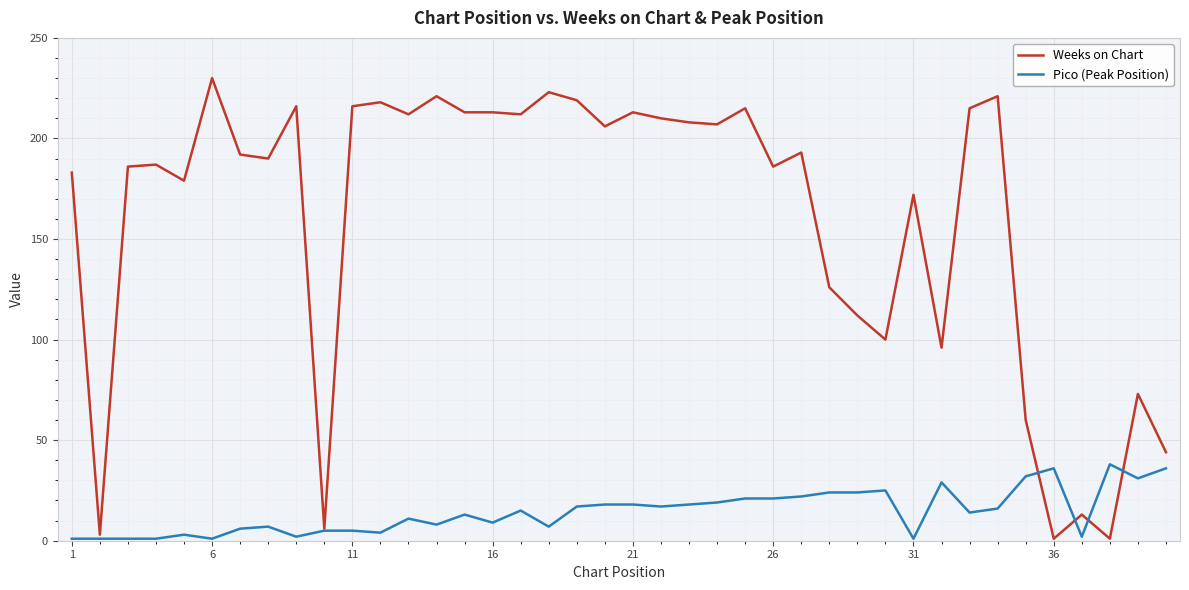

Which series has the largest total across all categories?

Weeks on Chart